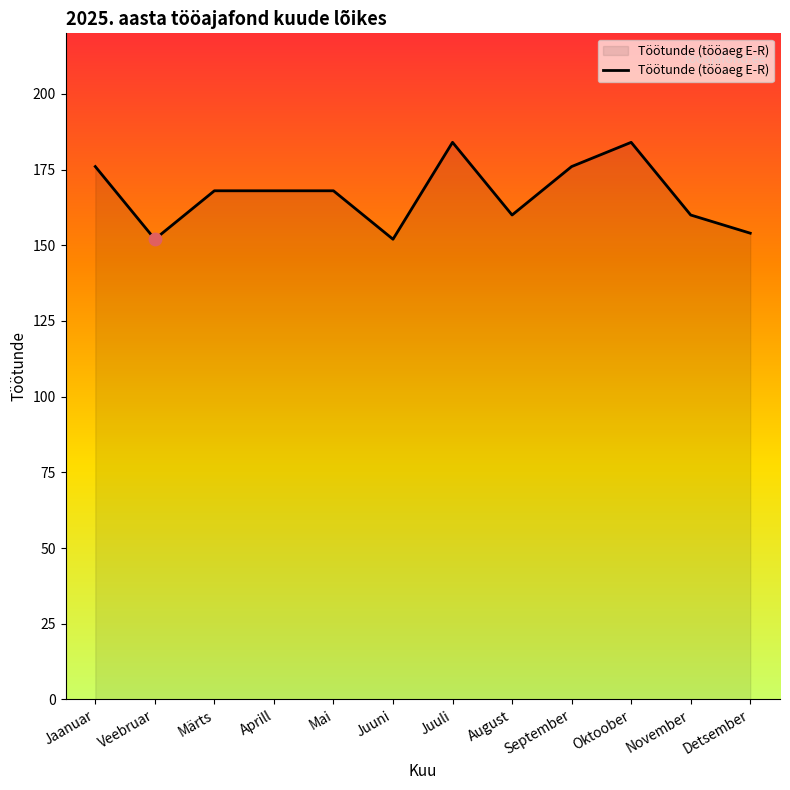

What is the change in value from Mai to Juuni?

-16